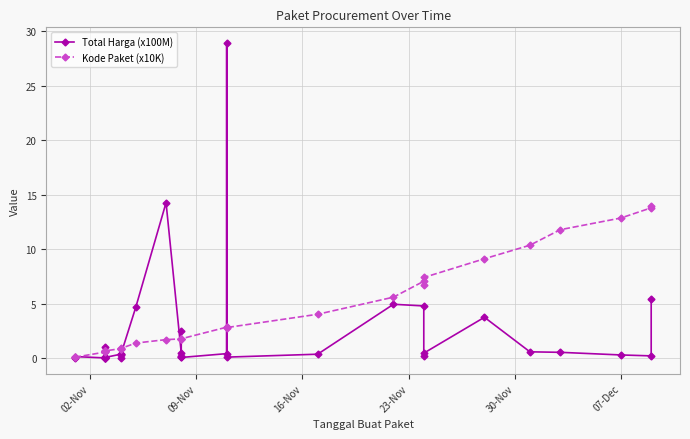

Does the chart have visible grid lines?

Yes